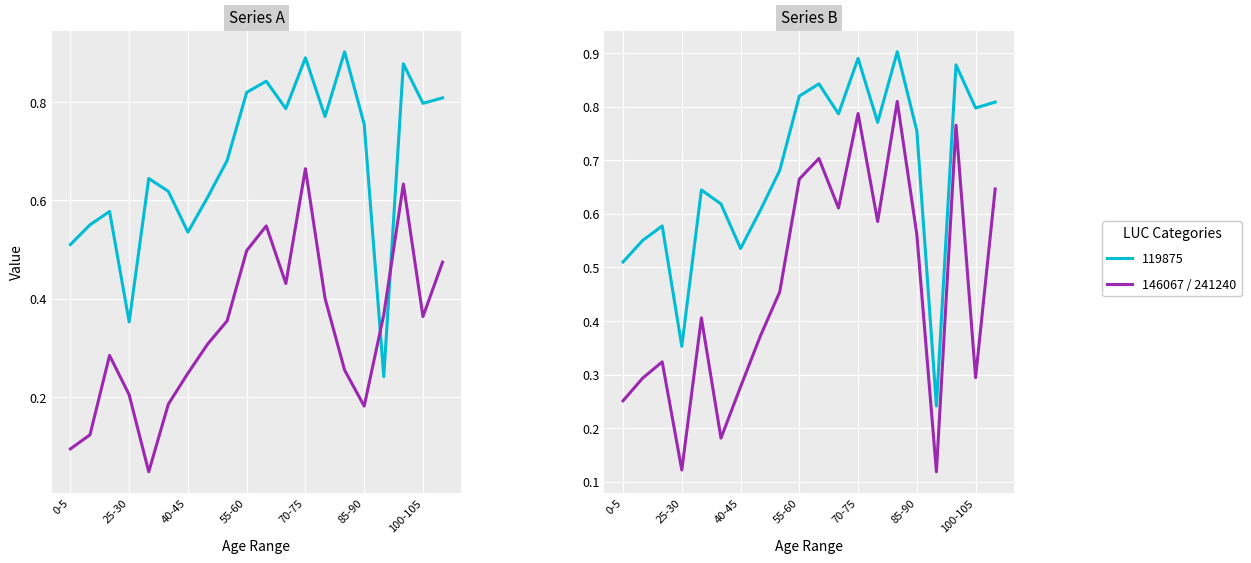

Reading right to left, extract all data points from this chart.

119875: 105-110=0.8	100-105=0.8	95-100=0.9	90-95=0.2	85-90=0.8	80-85=0.9	75-80=0.8	70-75=0.9	65-70=0.8	60-65=0.8	55-60=0.8	50-55=0.7	45-50=0.6	40-45=0.5	35-40=0.6	30-35=0.6	25-30=0.4	20-25=0.6	15-20=0.6	0-5=0.5
146067: 105-110=0.5	100-105=0.4	95-100=0.6	90-95=0.4	85-90=0.2	80-85=0.3	75-80=0.4	70-75=0.7	65-70=0.4	60-65=0.5	55-60=0.5	50-55=0.4	45-50=0.3	40-45=0.2	35-40=0.2	30-35=0.0	25-30=0.2	20-25=0.3	15-20=0.1	0-5=0.1
241240: 105-110=0.6	100-105=0.3	95-100=0.8	90-95=0.1	85-90=0.6	80-85=0.8	75-80=0.6	70-75=0.8	65-70=0.6	60-65=0.7	55-60=0.7	50-55=0.5	45-50=0.4	40-45=0.3	35-40=0.2	30-35=0.4	25-30=0.1	20-25=0.3	15-20=0.3	0-5=0.3